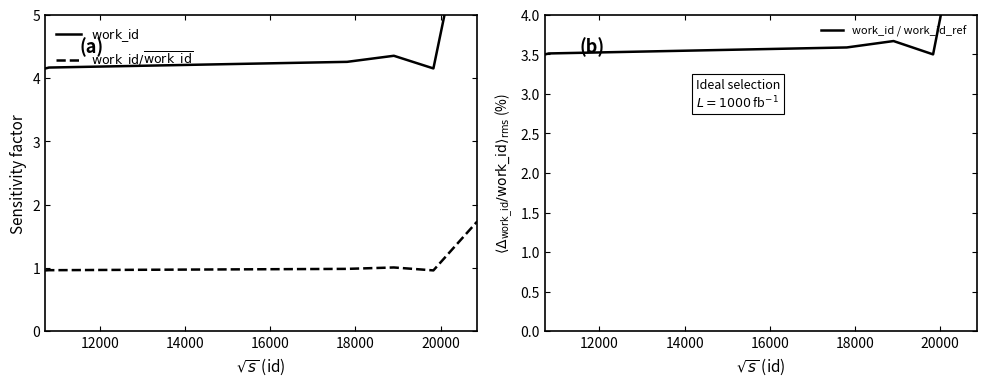

Where is $\mathrm{work\_id}$ nearest to the value 5?

20000